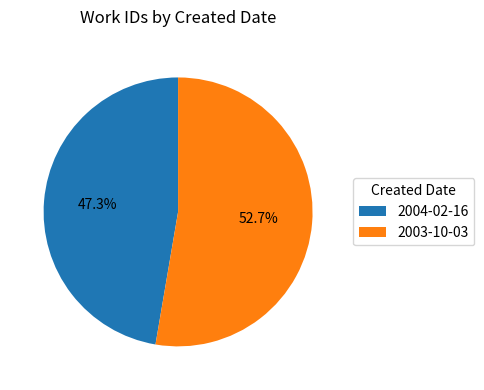

To the nearest percent, what portion does 2003-10-03 represent?

53%